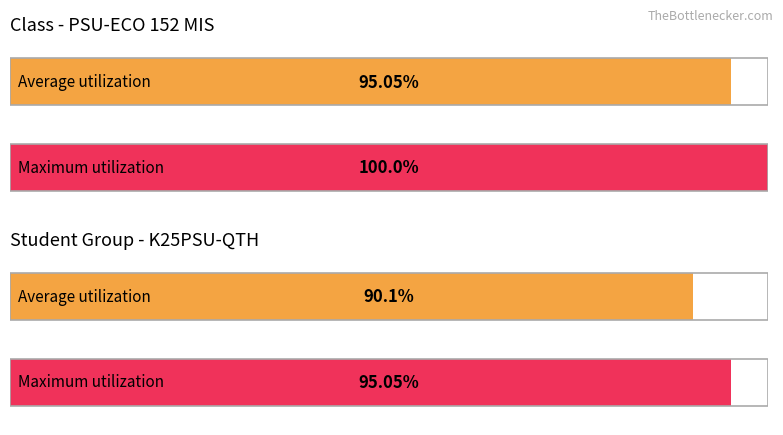

Are the bars grouped side by side (vs. stacked)?

Yes